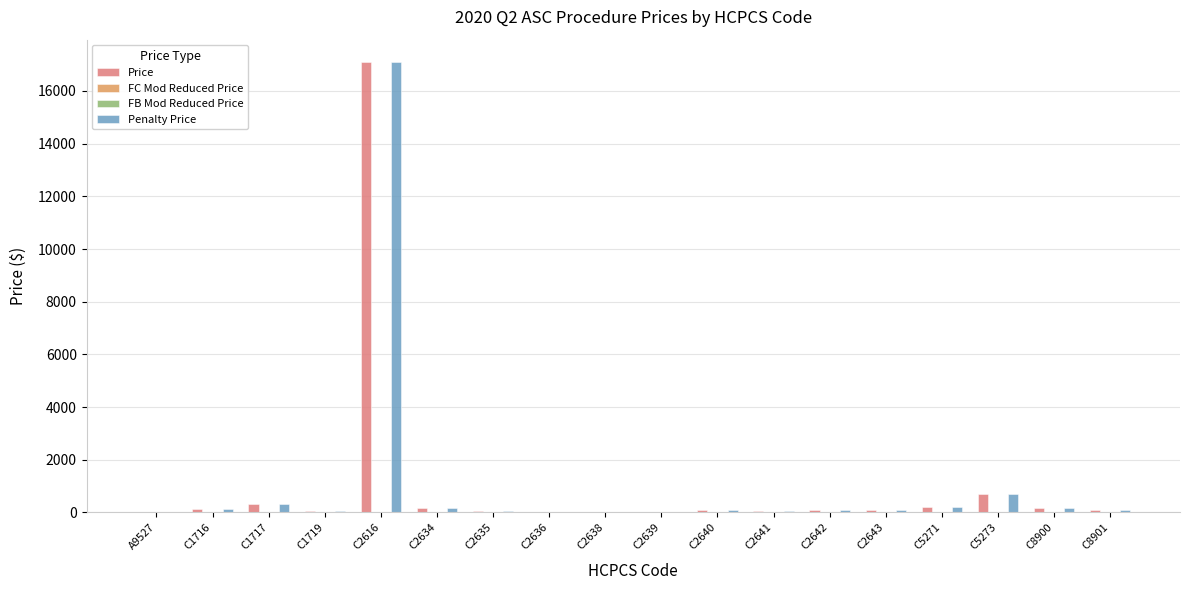

At which category is the sum across all series the highest?

C2616